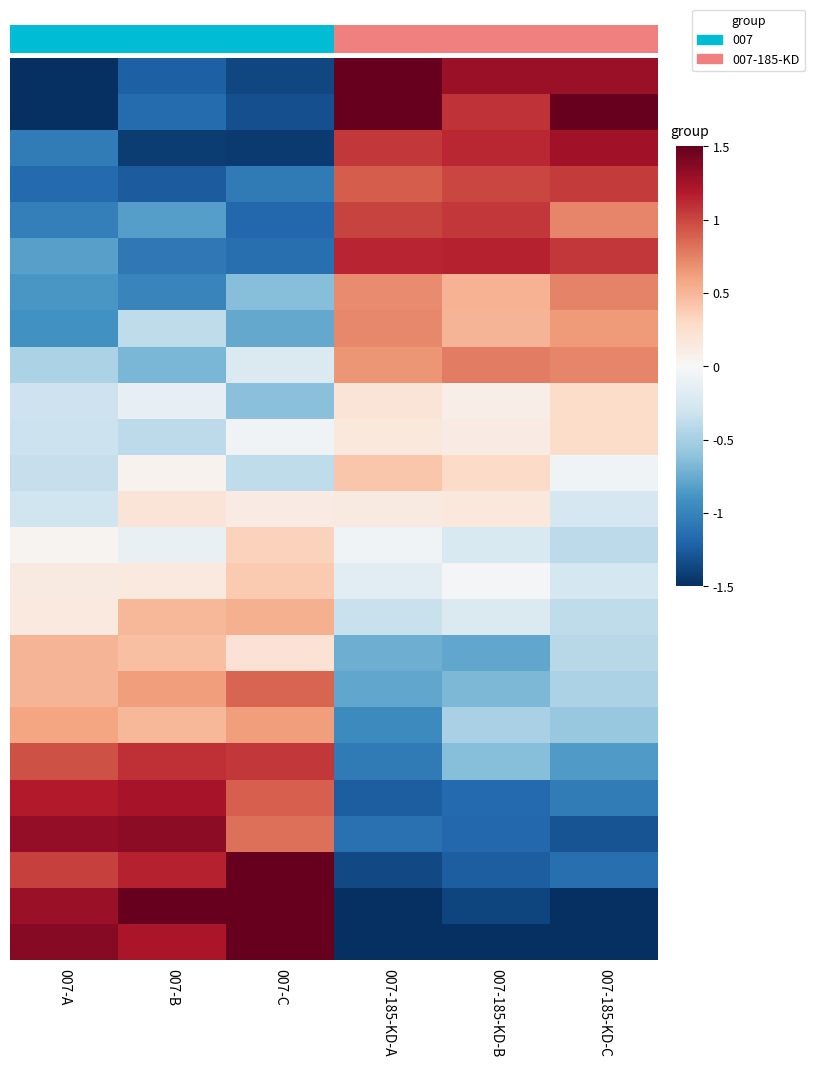

At how many categories does at least one series exceed 0?

6